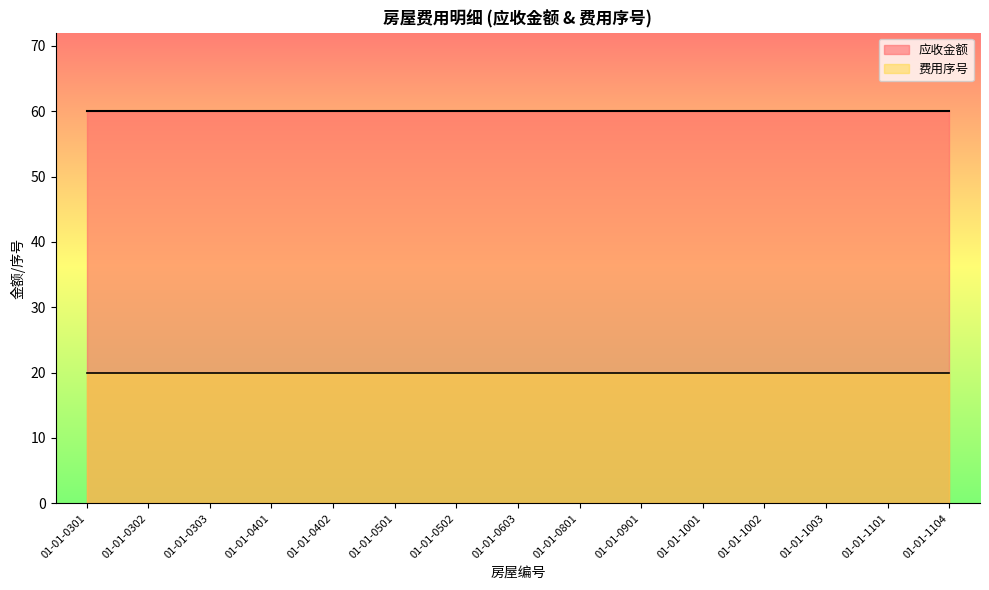

Which category has the lowest value in the 应收金额 series?

01-01-0301